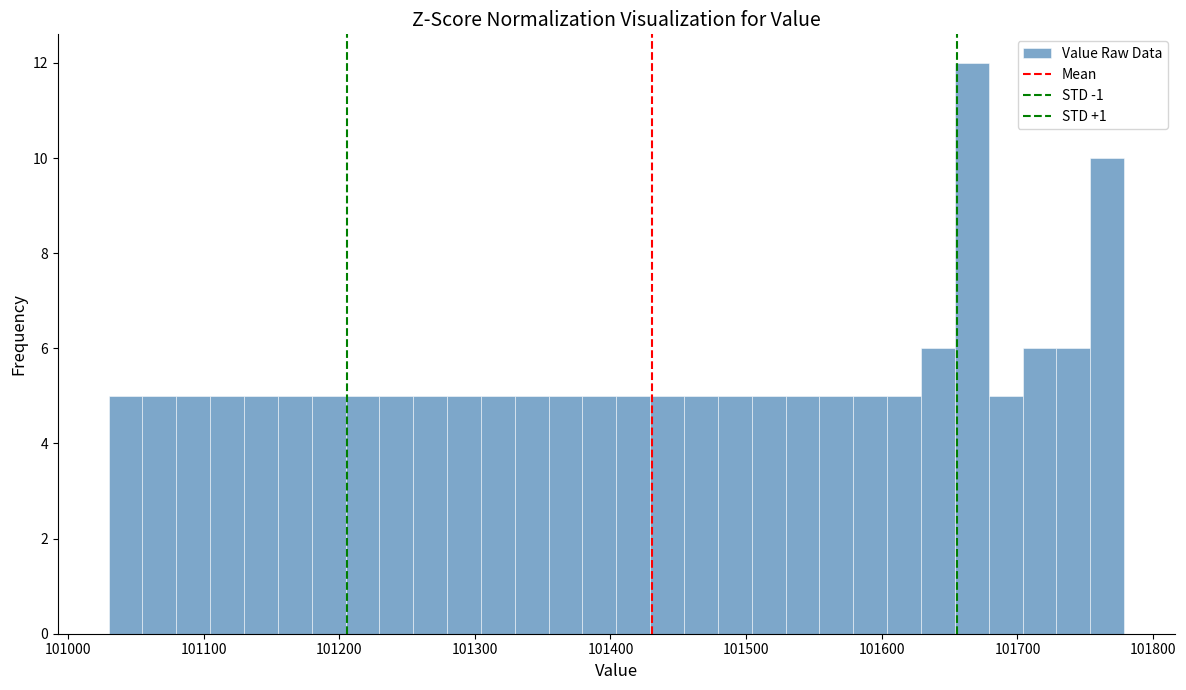

Read against the x-axis, roughly where is the centre of the tallest bar?

101670